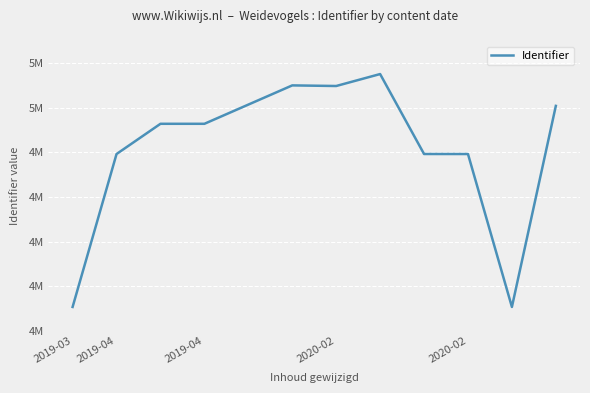

At which label does the data first exceed 4928384?

2020-02